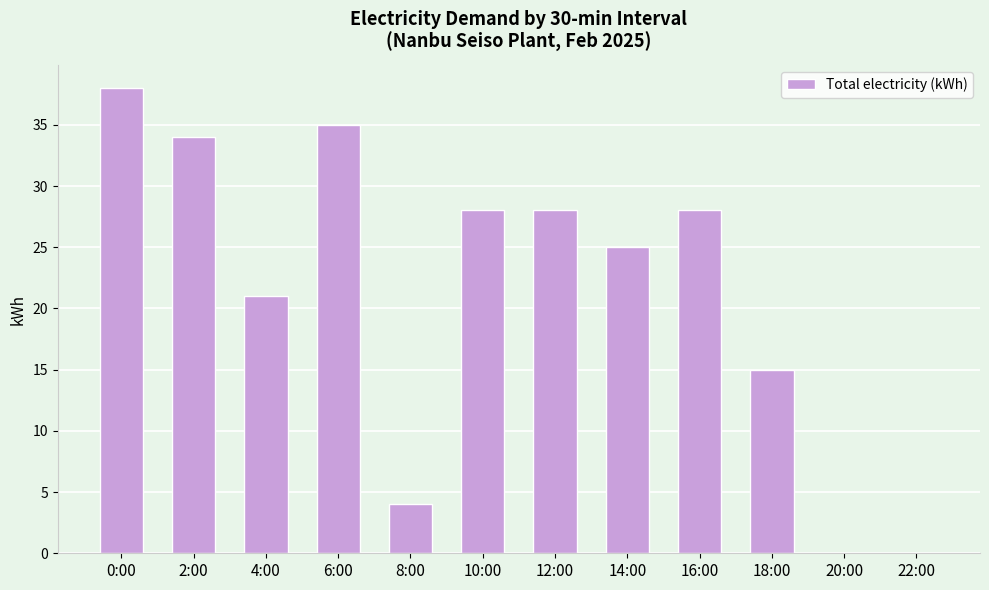

Which category has the highest value across all series?

0:00